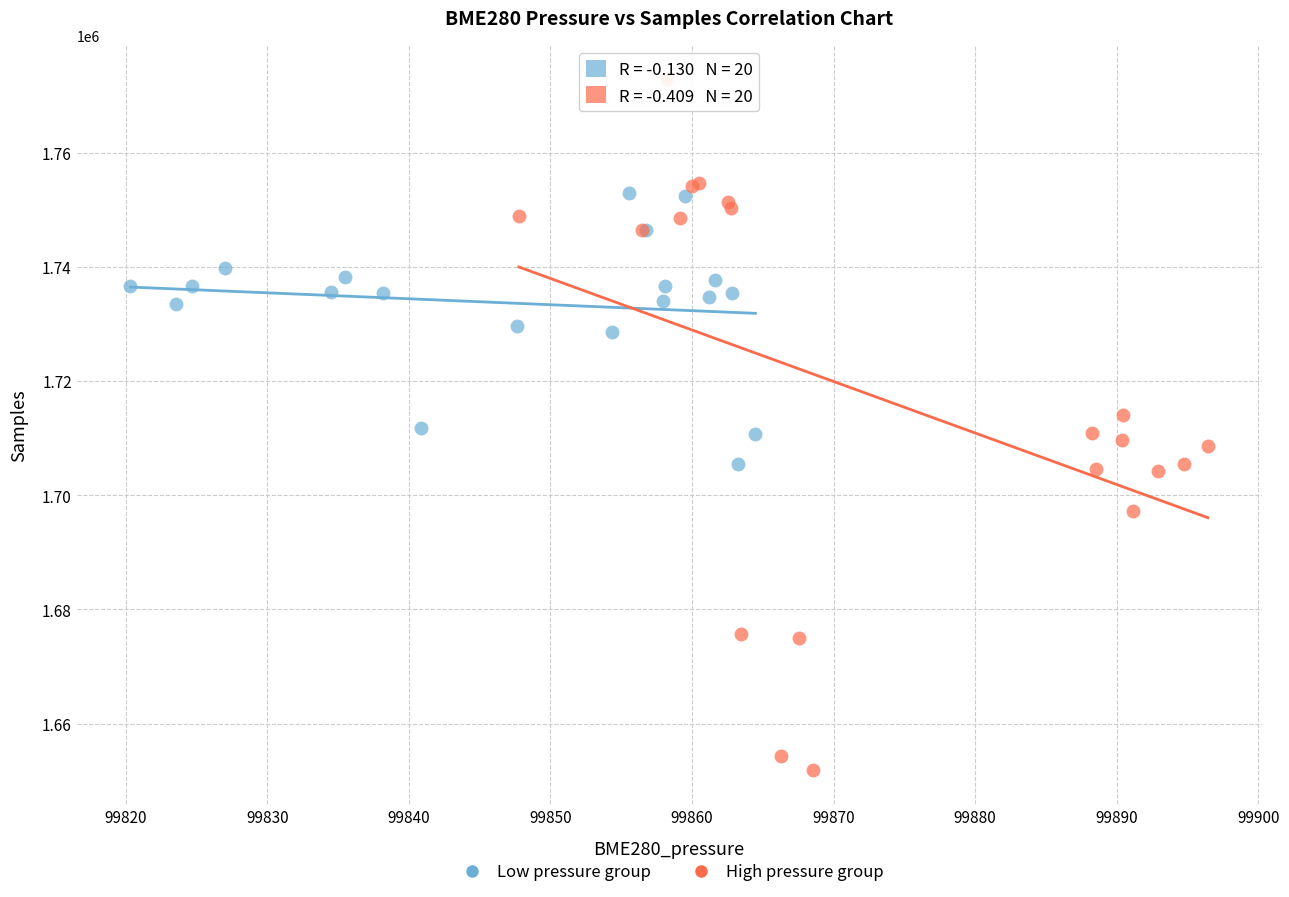

Which series has the widest spread of Y values?

High pressure group